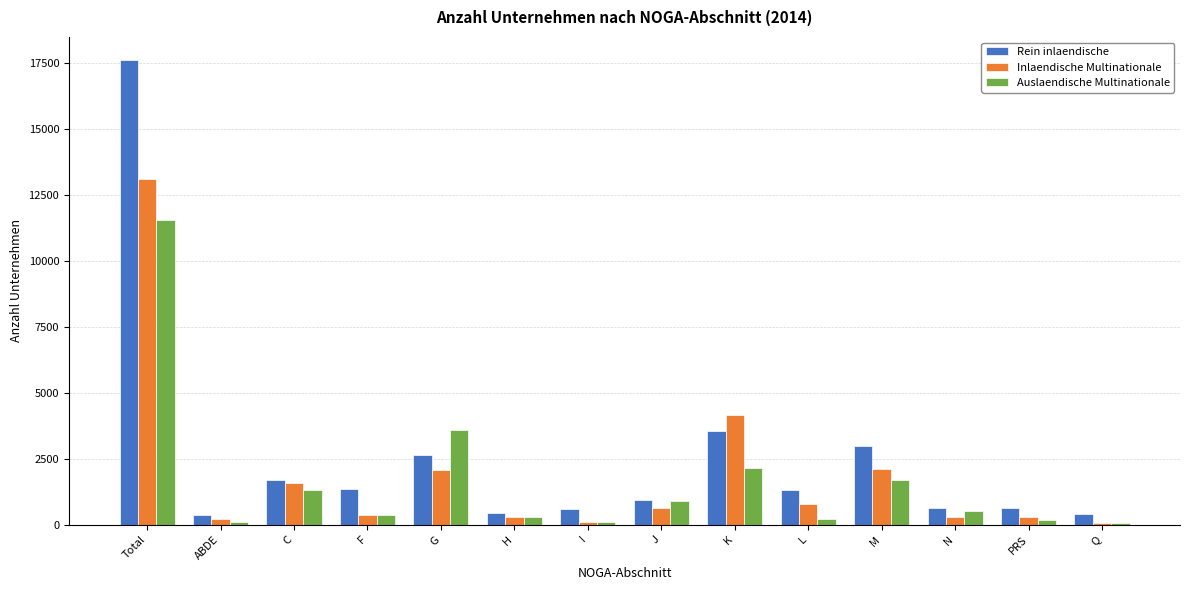

Which label corresponds to the largest value in the chart?

Total